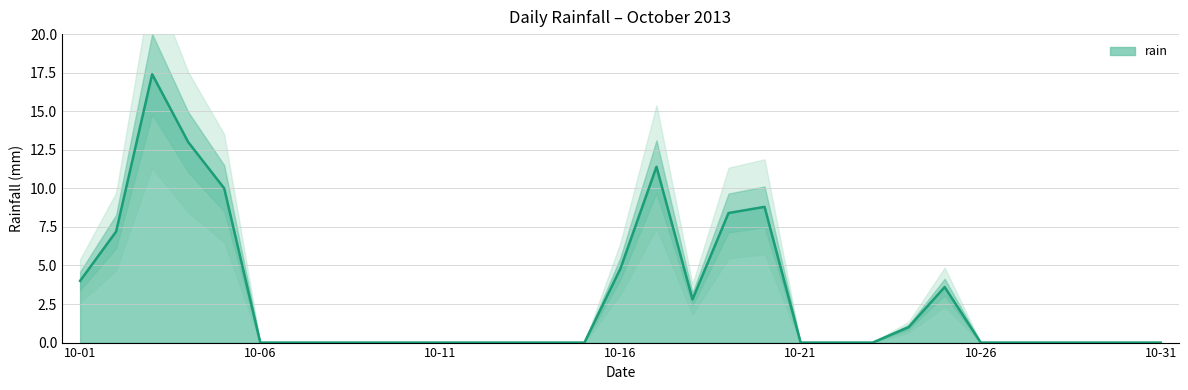

Where is the data nearest to the value 8?

2013-10-19